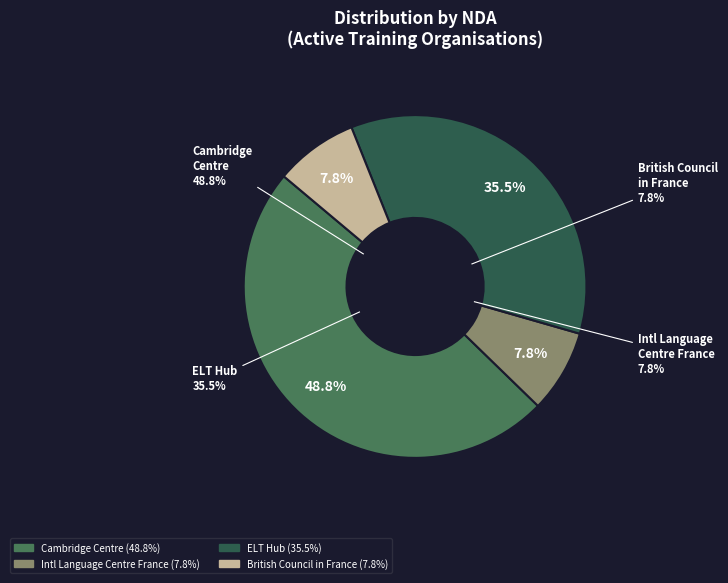

Does THE ELT HUB account for over 50% of the chart?

No